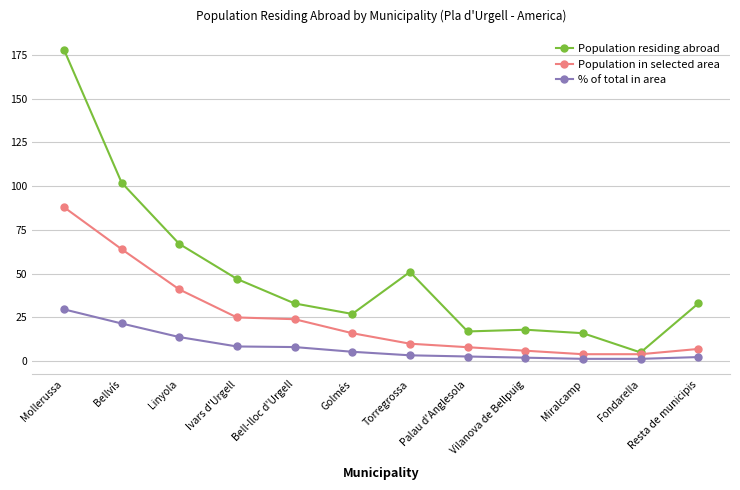

At which category is the sum across all series the highest?

Mollerussa